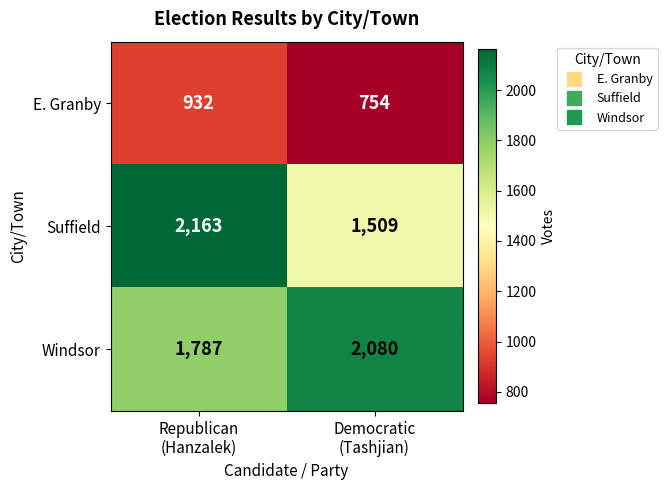

What is the spread (max minus min) of values at Republican
(Hanzalek)?

1231